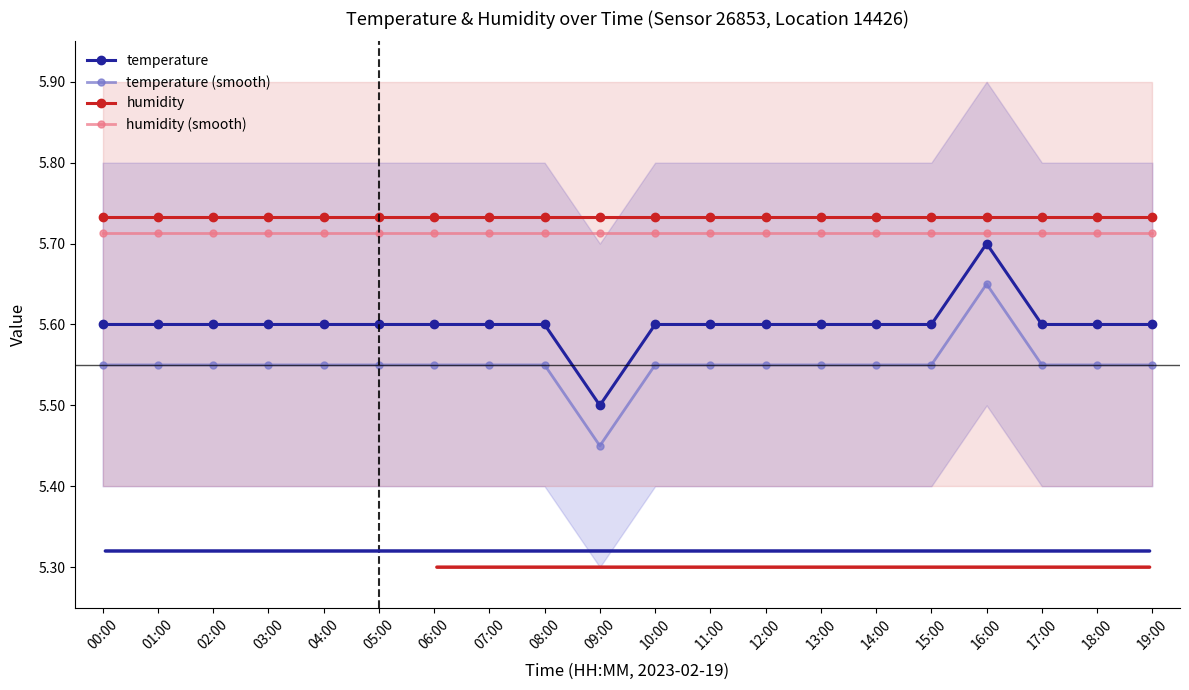

The value of temperature at 05:00 is 5.6. True or false?

True